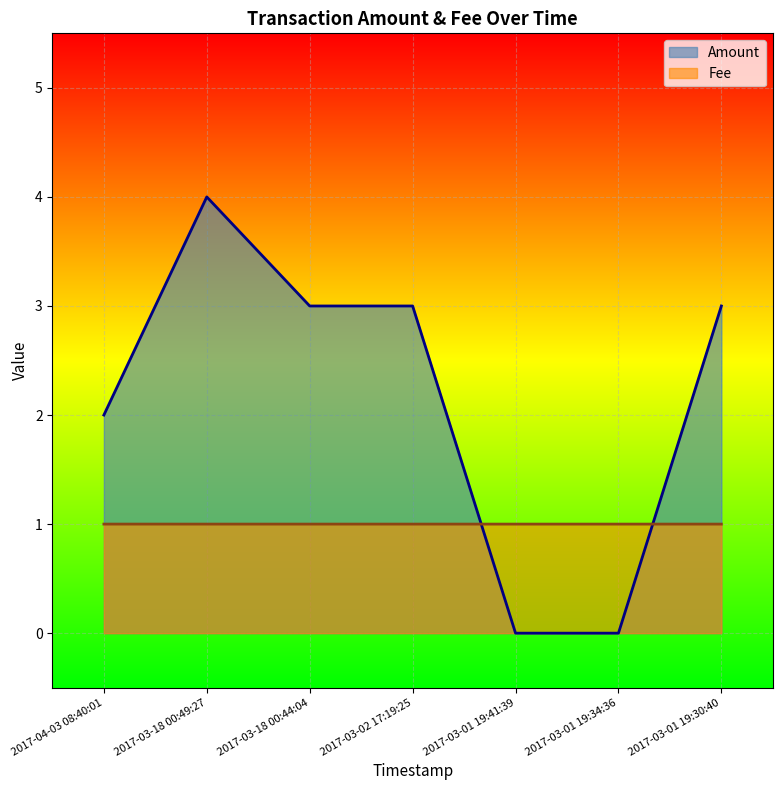

At which category is the sum across all series the highest?

2017-03-18 00:49:27